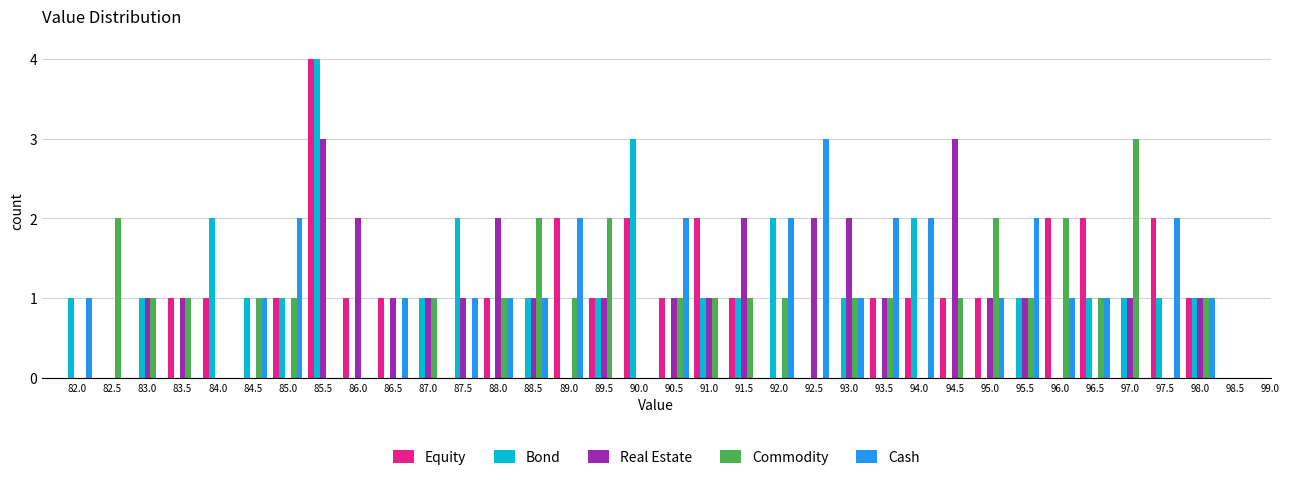

The Real Estate series shows 0 at 96.5. True or false?

True